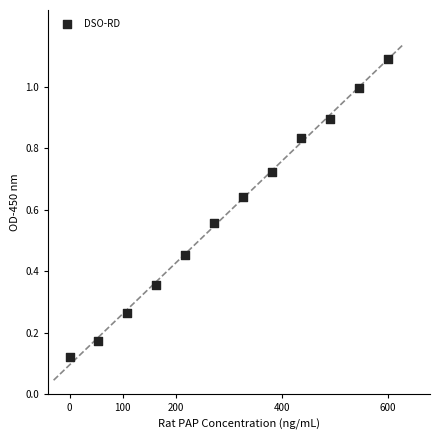

What is the range of X values (max minus min)?

600.0